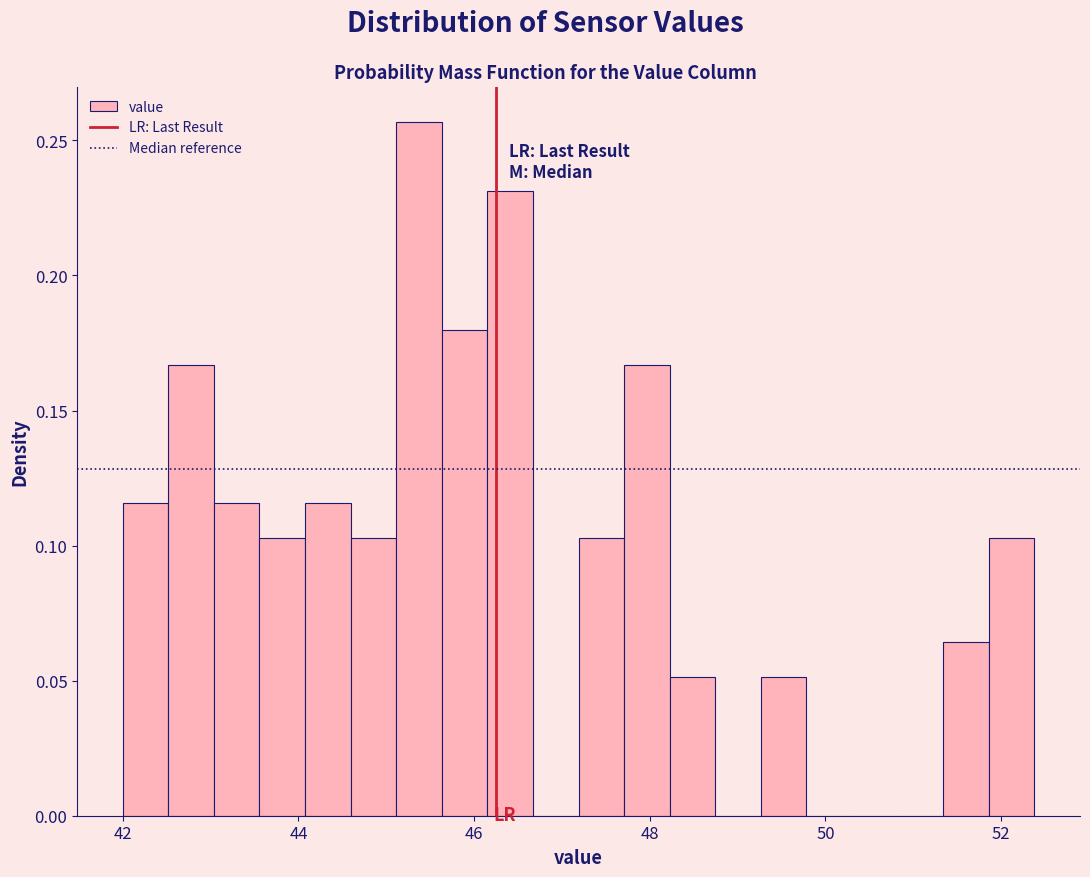

Read against the x-axis, roughly where is the centre of the tallest bar?

45.4